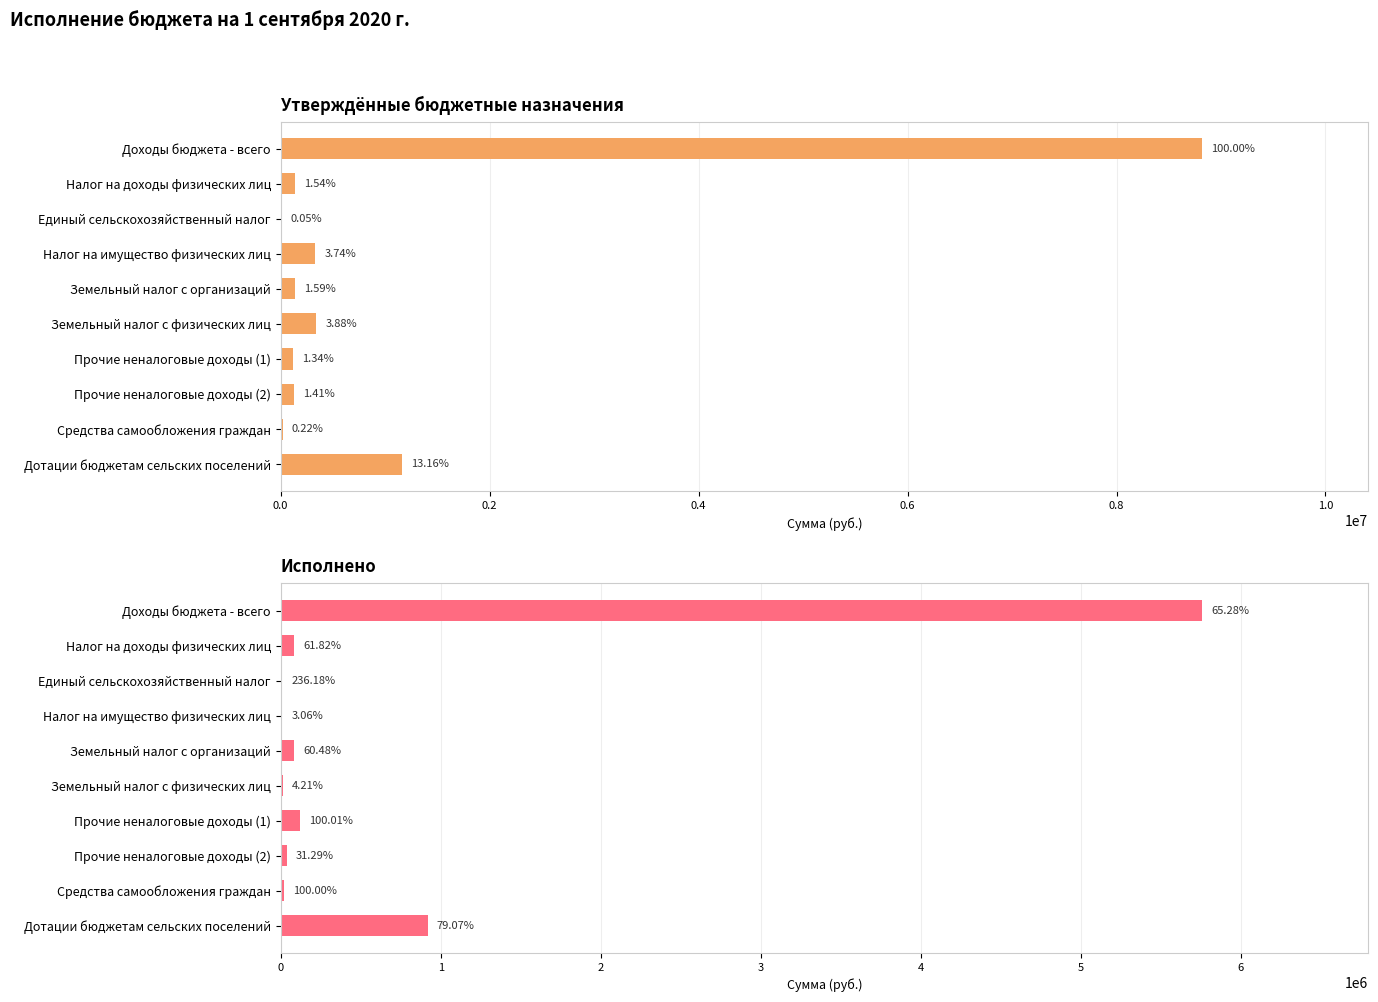

Reading right to left, list all the values displayed in this chart.

Утверждённые бюджетные назначения: 1161000.0	19000.0	124000.0	118593.6	342000.0	140000.0	330000.0	4000.0	136000.0	8821300.6
Исполнено: 918000.0	19000.0	38800.0	118600.0	14382.1	84669.7	10099.9	9447.3	84080.9	5758393.8